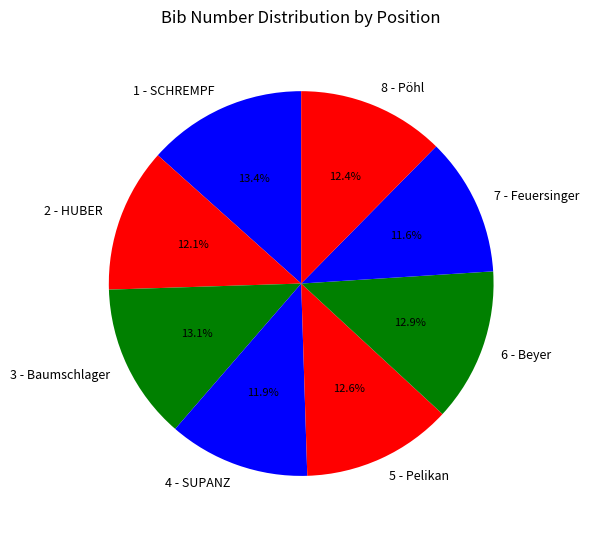

What percentage is the 6 - Beyer slice, to the nearest percent?

13%